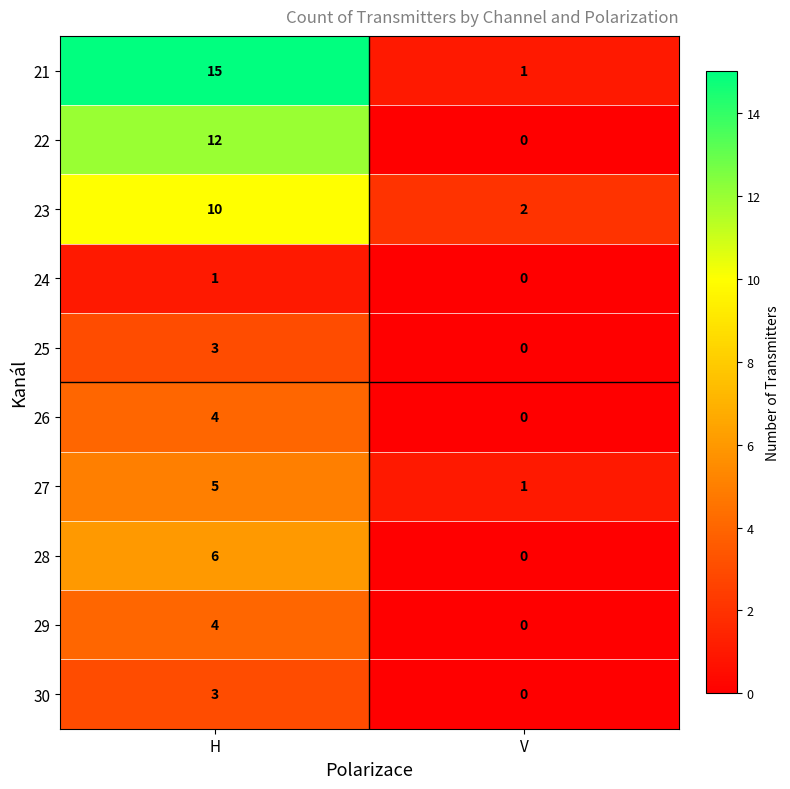

Which series has the largest total across all categories?

21